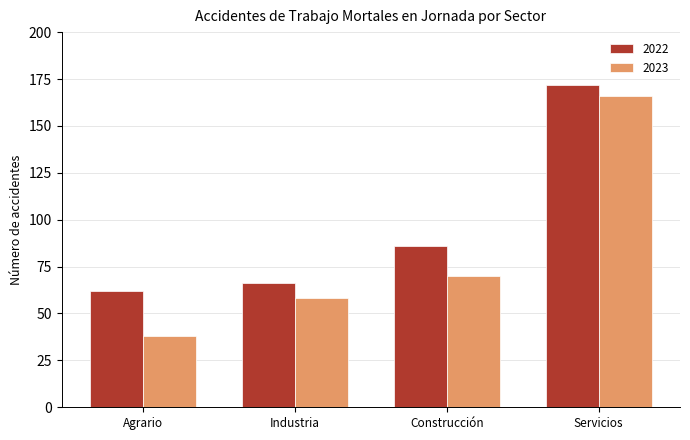

Reading left to right, transcribe all the data shown in this chart.

2022: 62	66	86	172
2023: 38	58	70	166